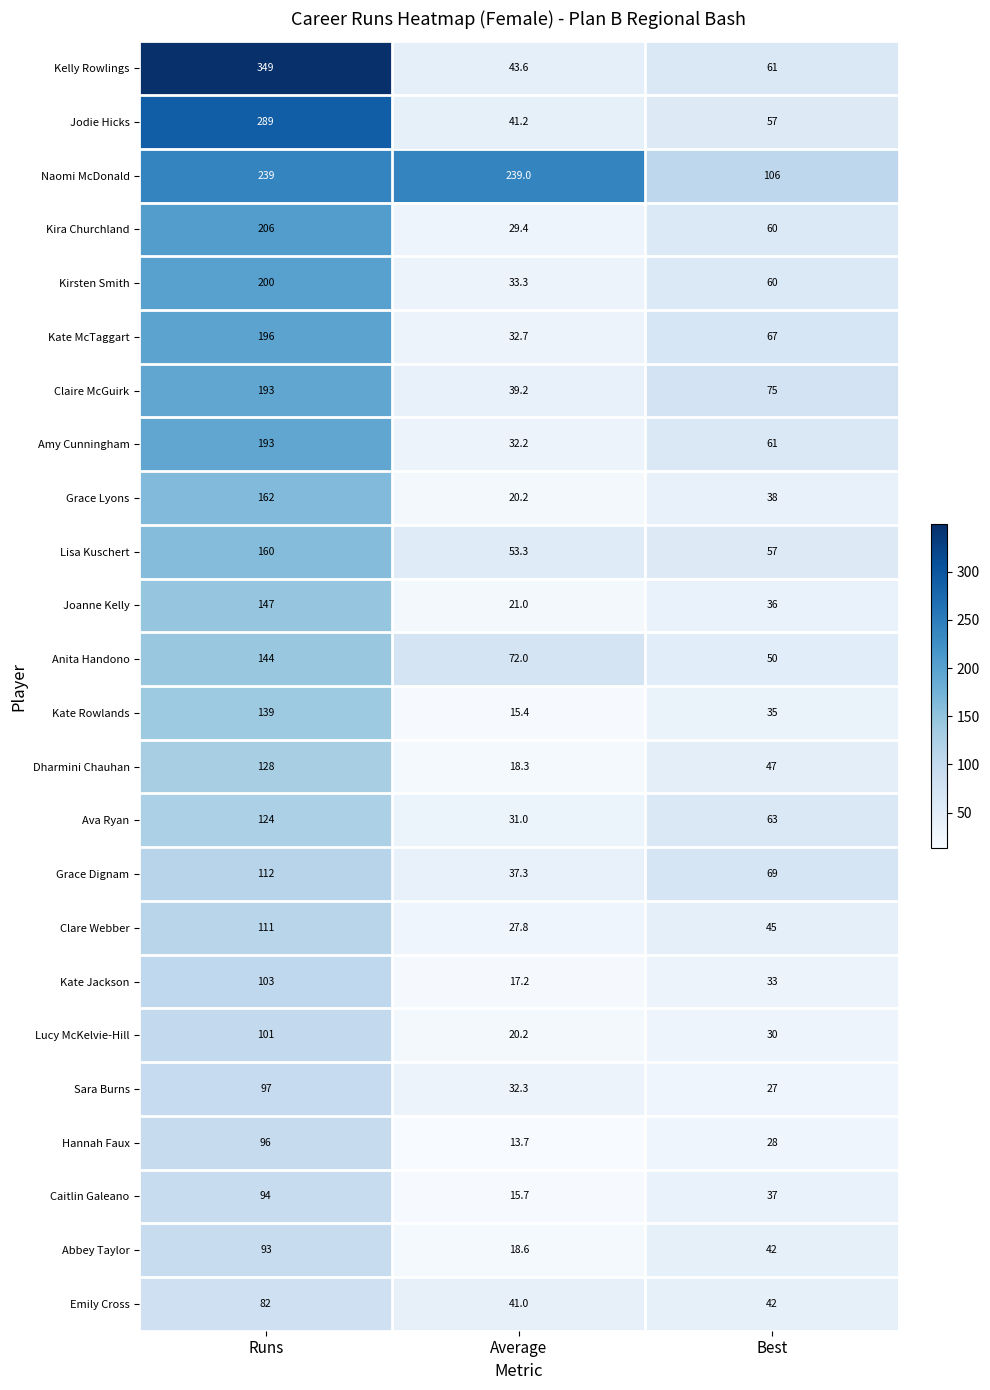

Which label corresponds to the largest value in the chart?

Runs